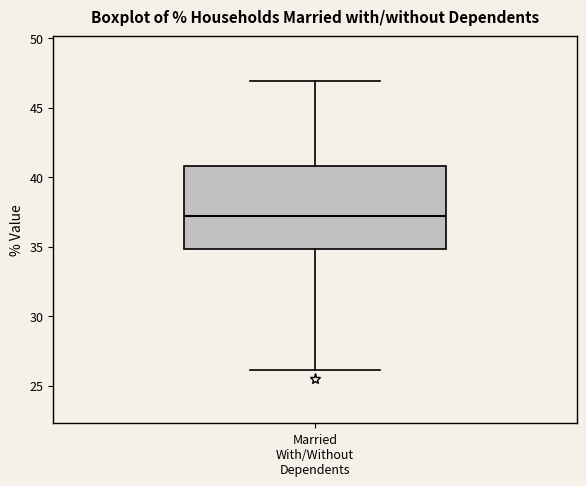

Where does the median line of the box for Married With/Without Dependents sit on the y-axis? The values are not printed on the chart, so give them approximately, as read against the axis.

37